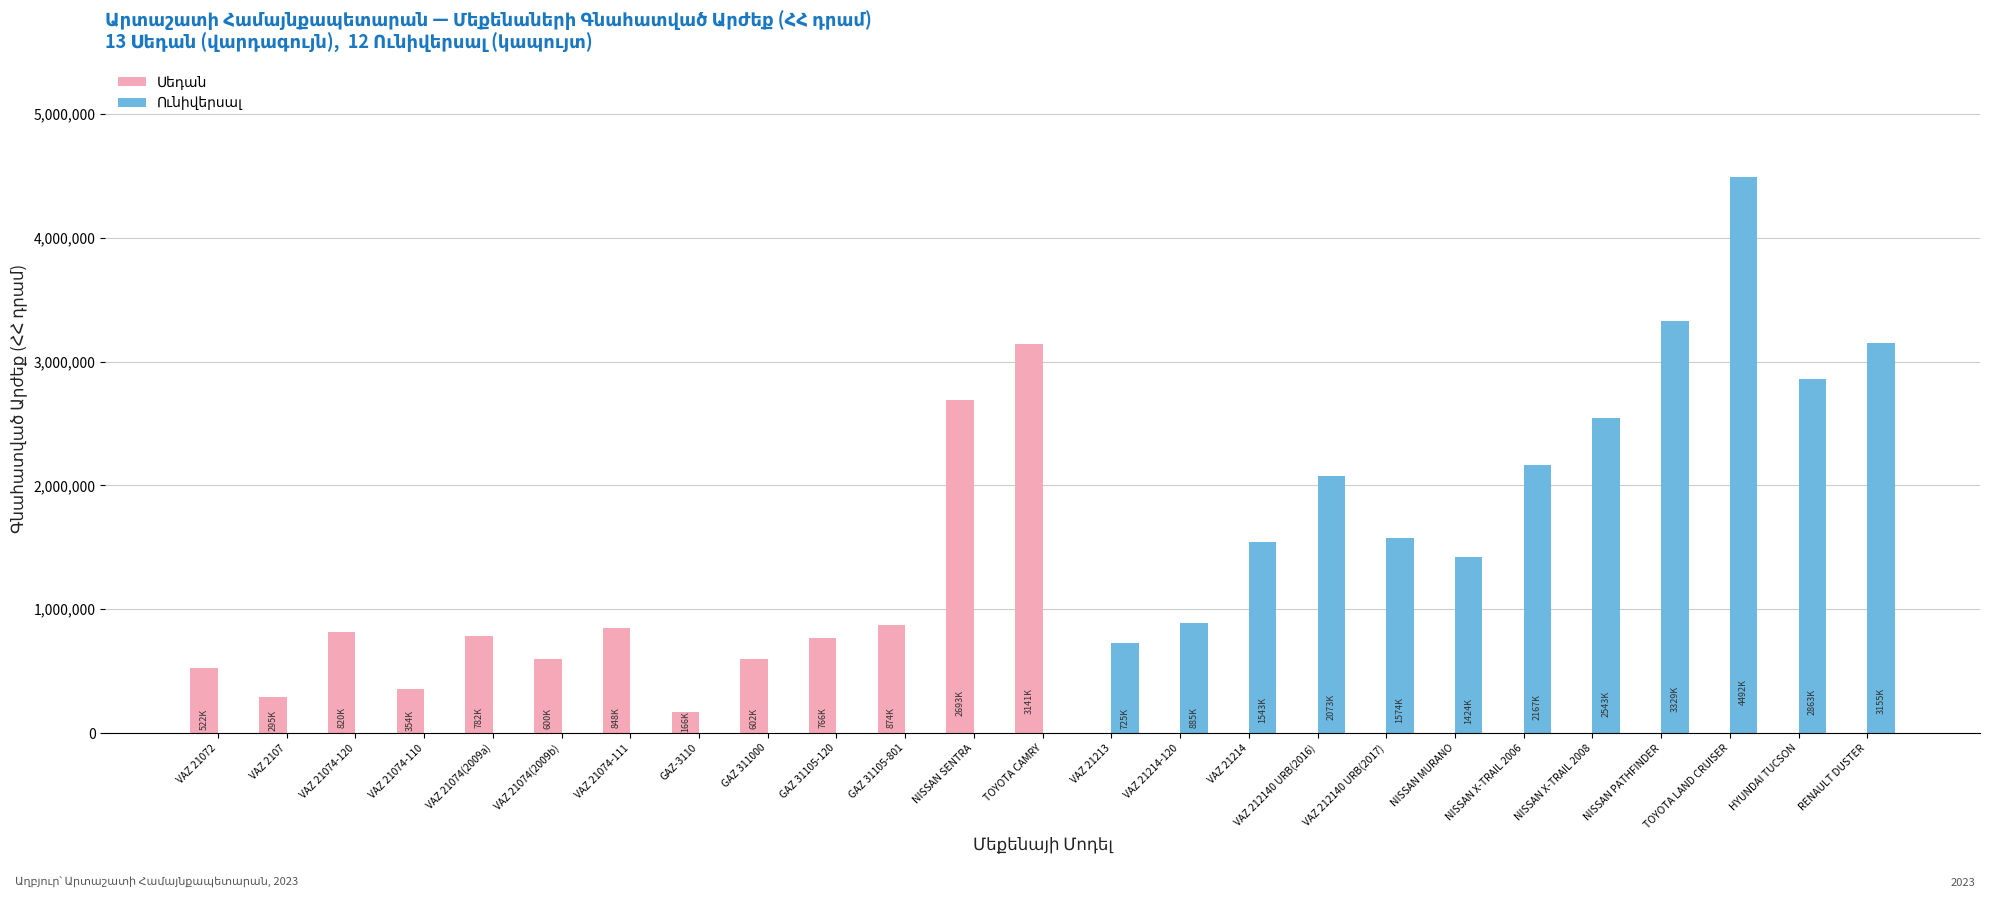

At which category is the sum across all series the highest?

TOYOTA LAND CRUISER